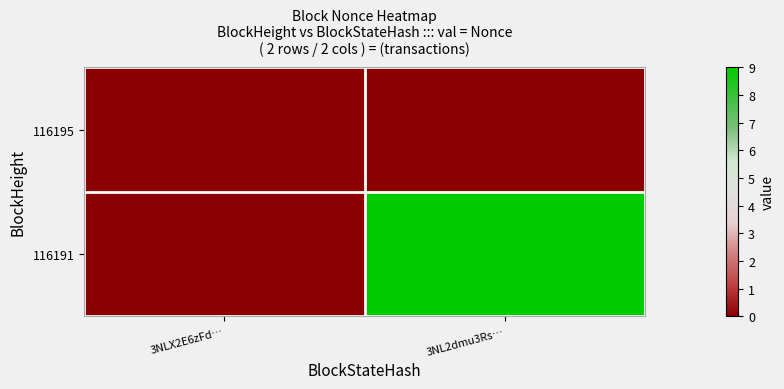

Which has a higher value, 3NL2dmu3Rs… or 3NLX2E6zFd…?

3NL2dmu3Rs…